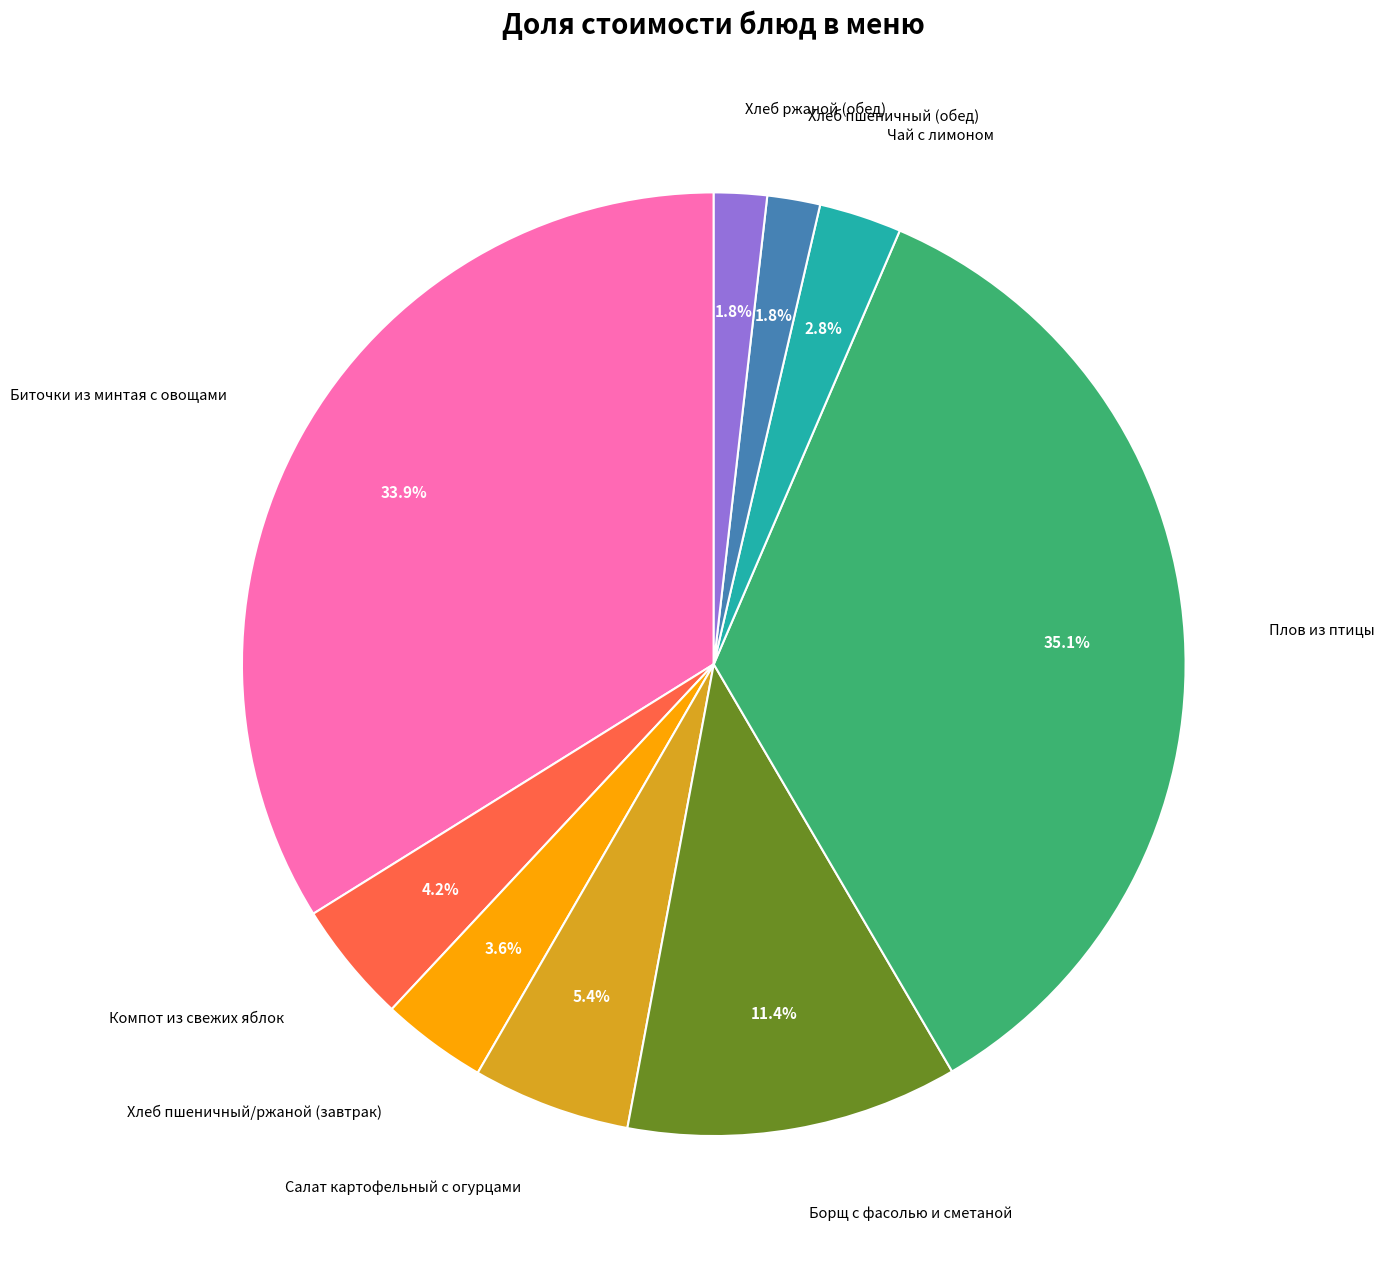

How many slices are in this pie chart?

9